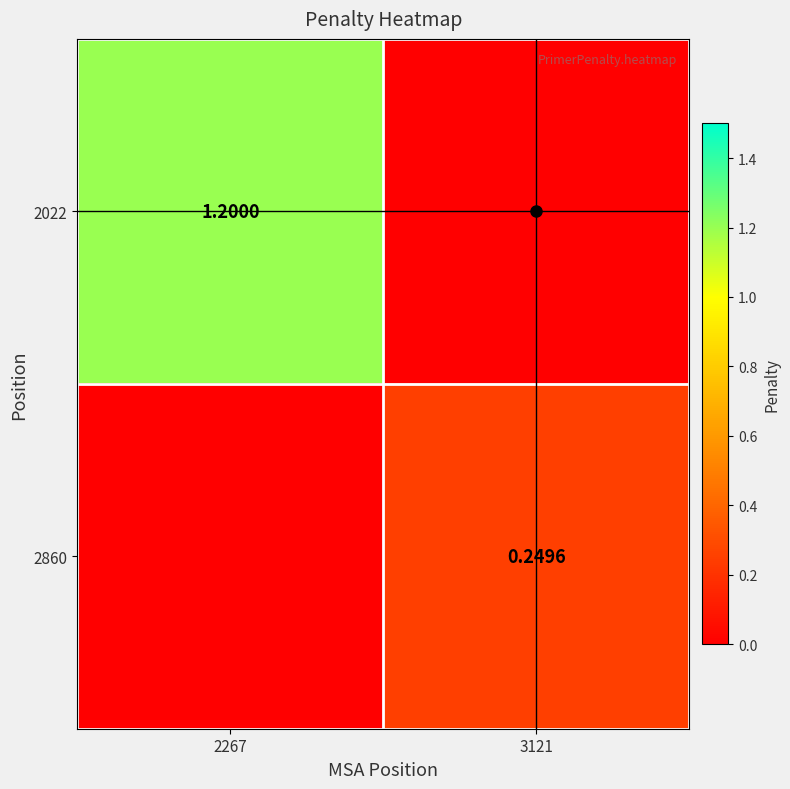

What is the sum of the 2022 values at 3121 and 2267?

1.2